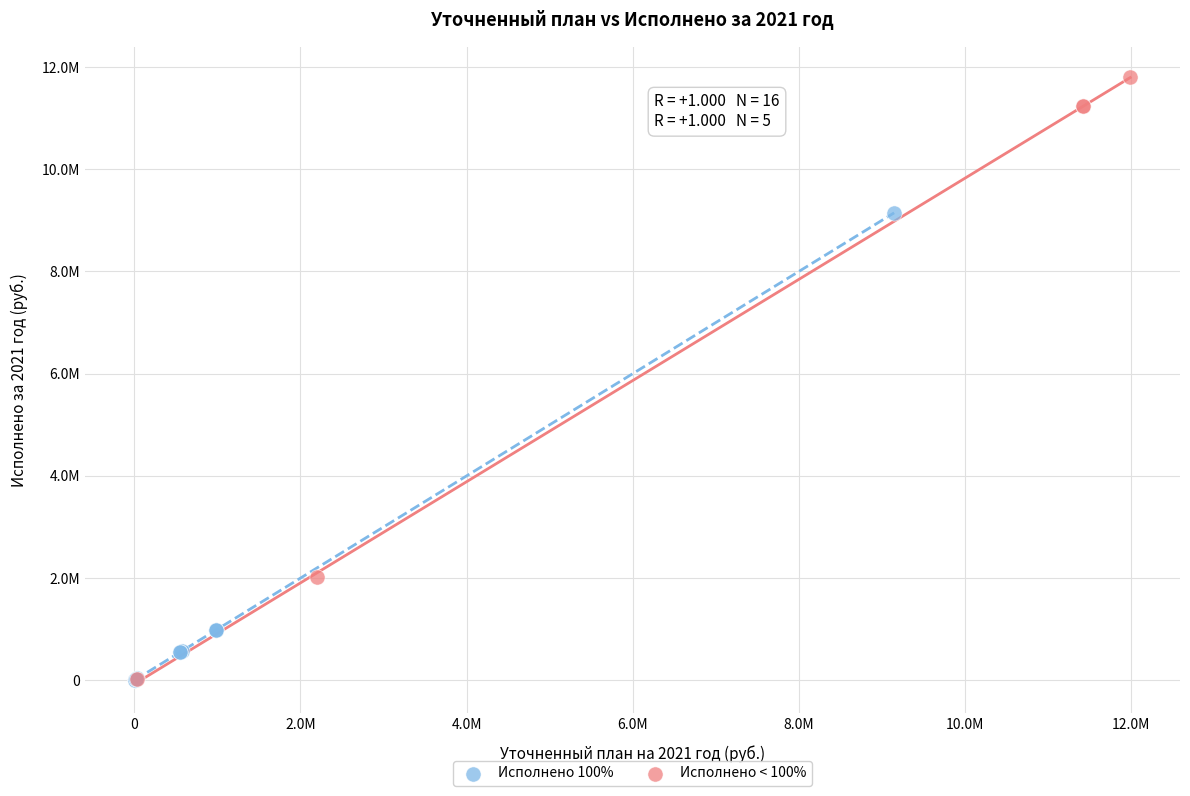

Which series has the largest Y range (max minus min)?

Исполнено < 100%